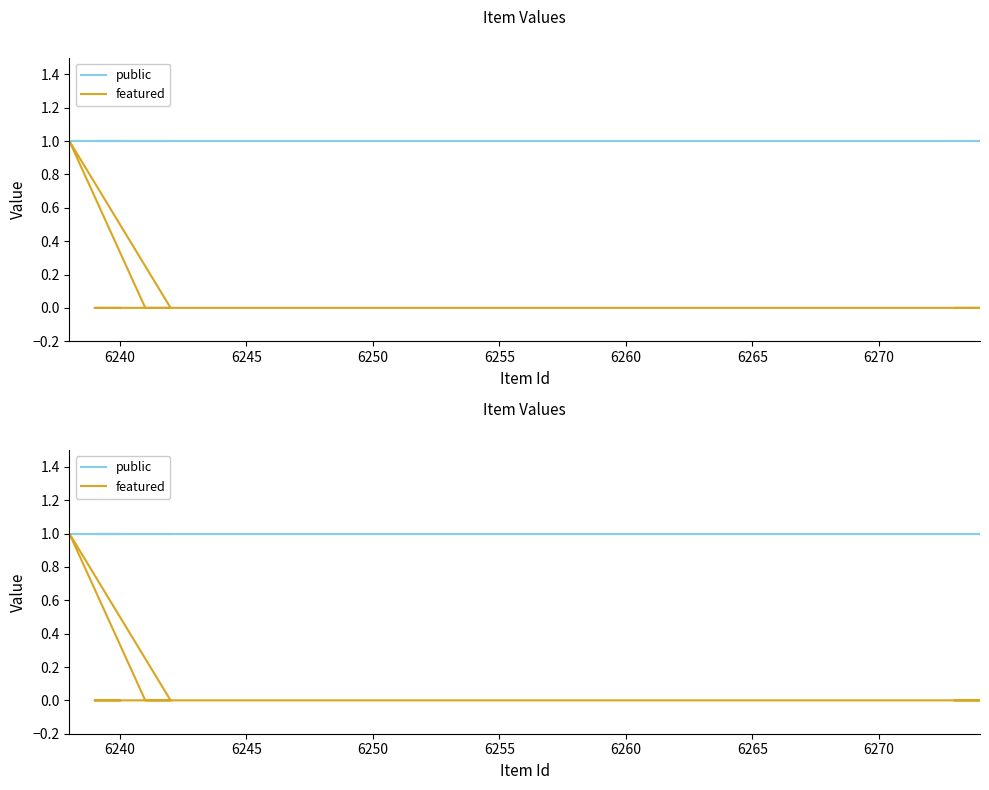

True or false: featured and public cross at least once.

False